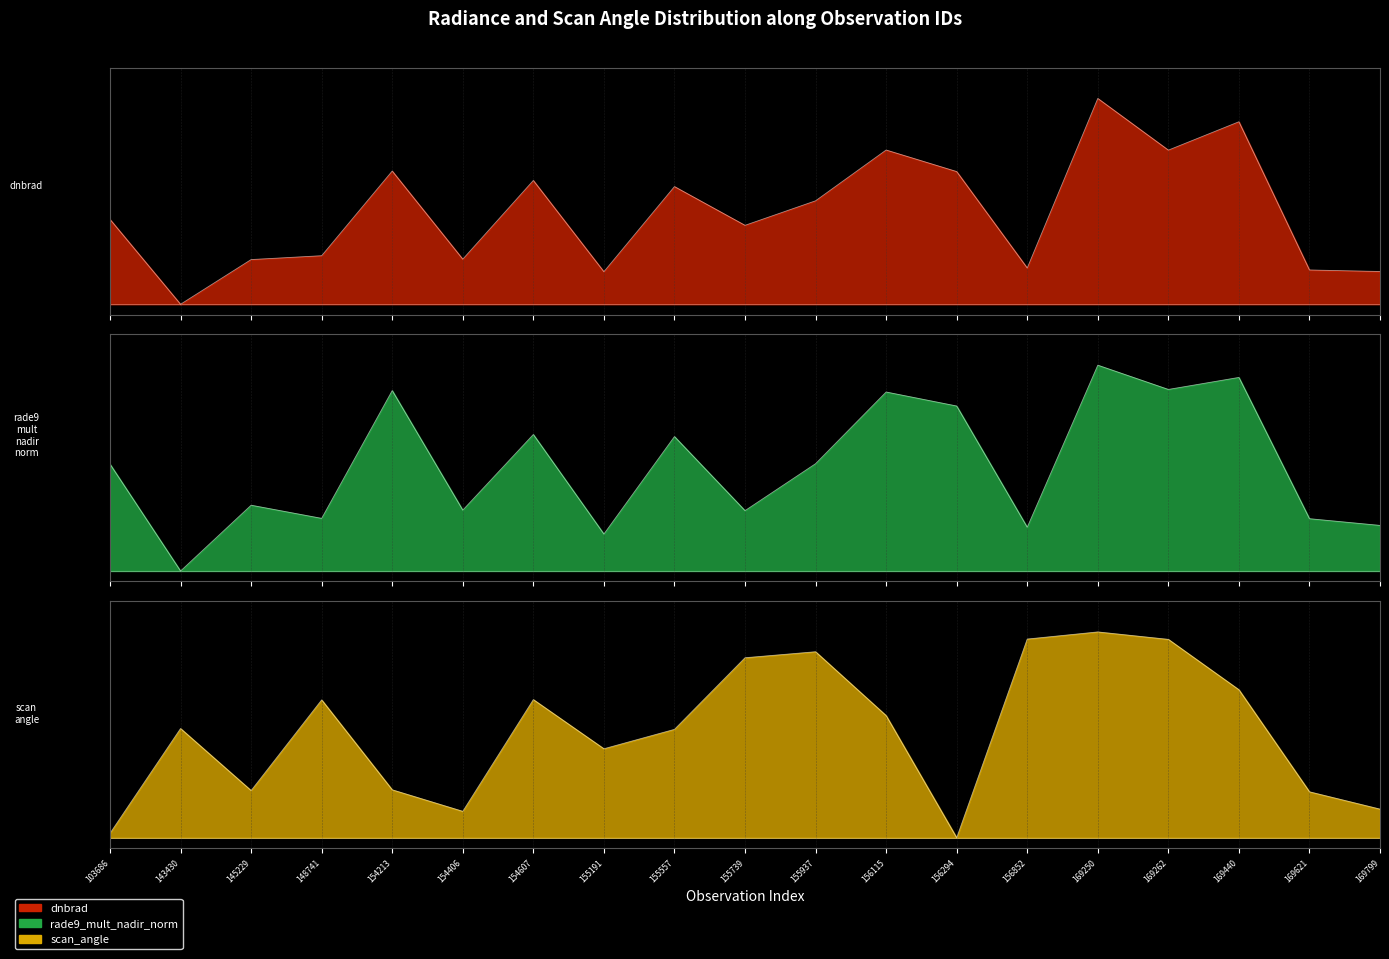

How many lines are shown in the chart?

3